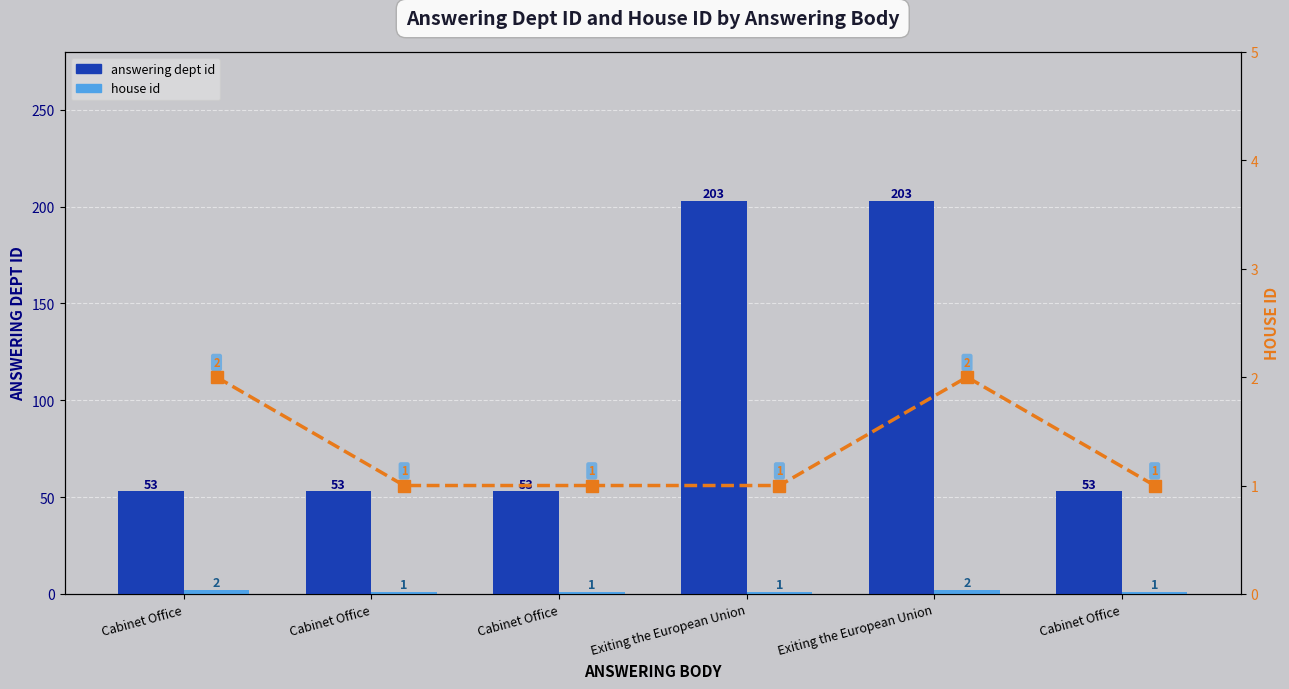

Where is house id (line) nearest to the value 1?

Cabinet Office